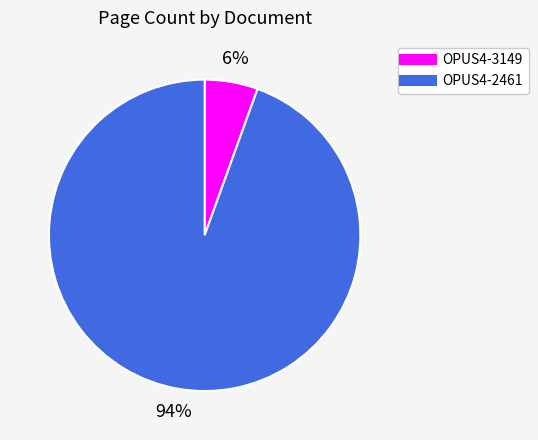

Is OPUS4-2461 the majority of the pie?

Yes